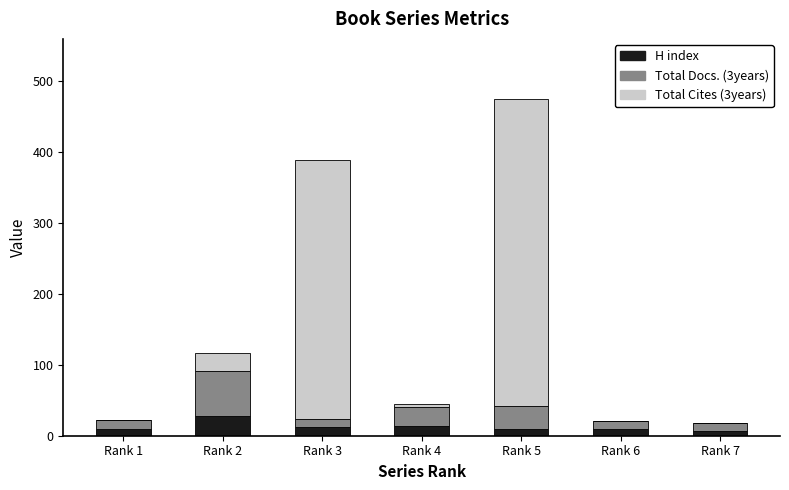

At which category is the sum across all series the highest?

Rank 5